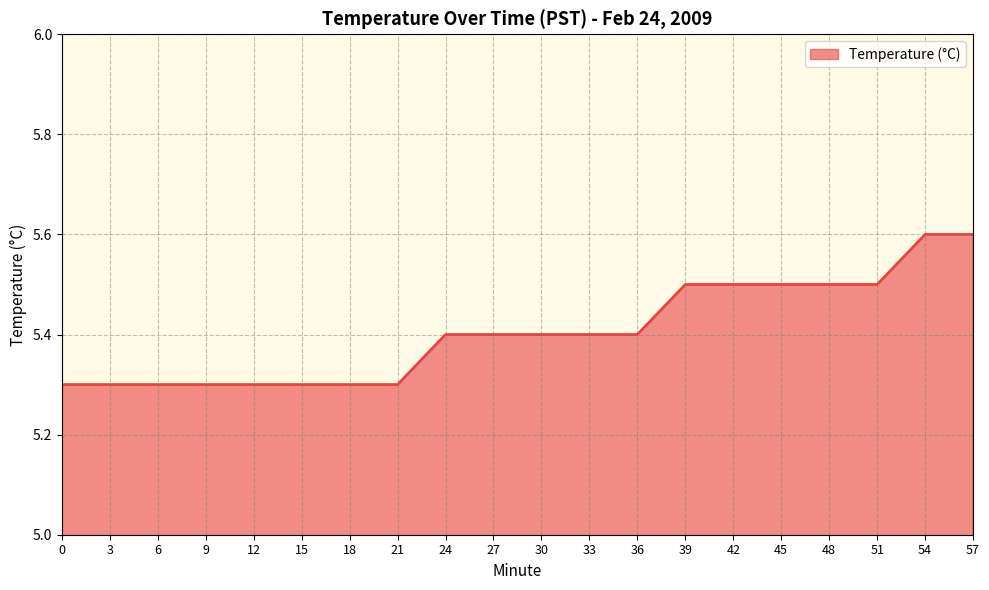

What is the difference between the maximum and minimum values?

0.3